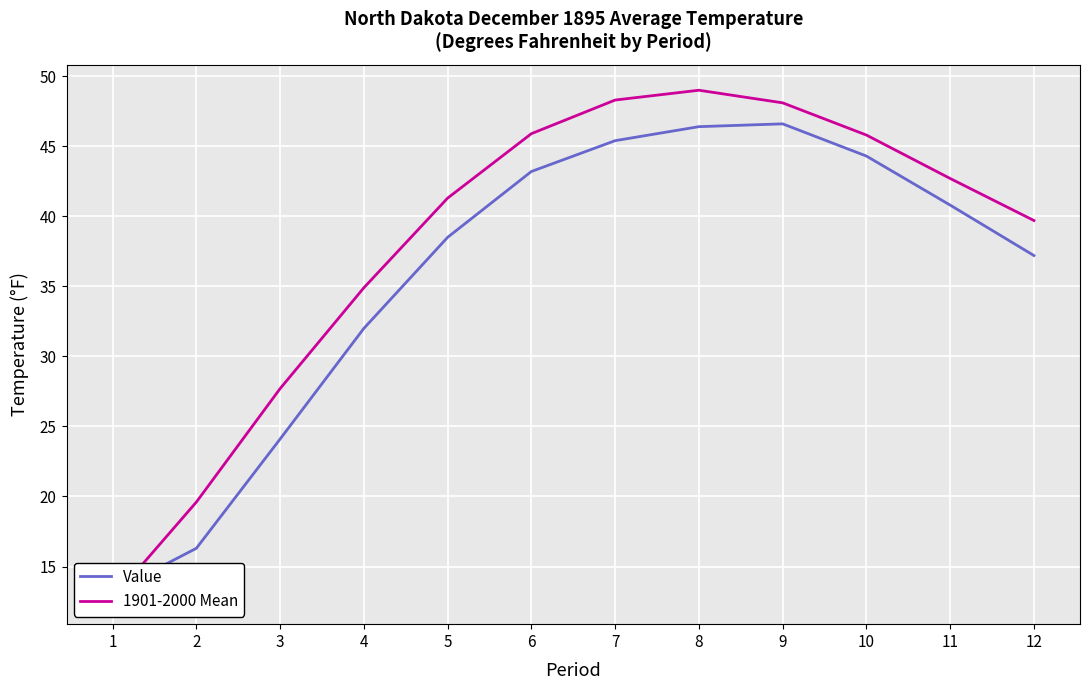

What is the spread (max minus min) of values at 11?

1.9